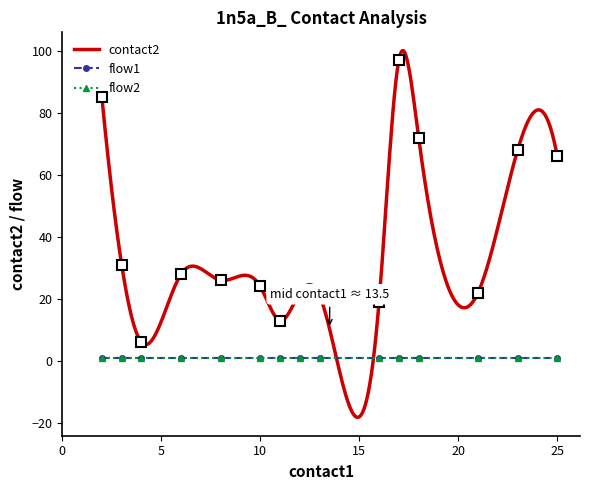

True or false: flow2 and flow1 cross at least once.

False